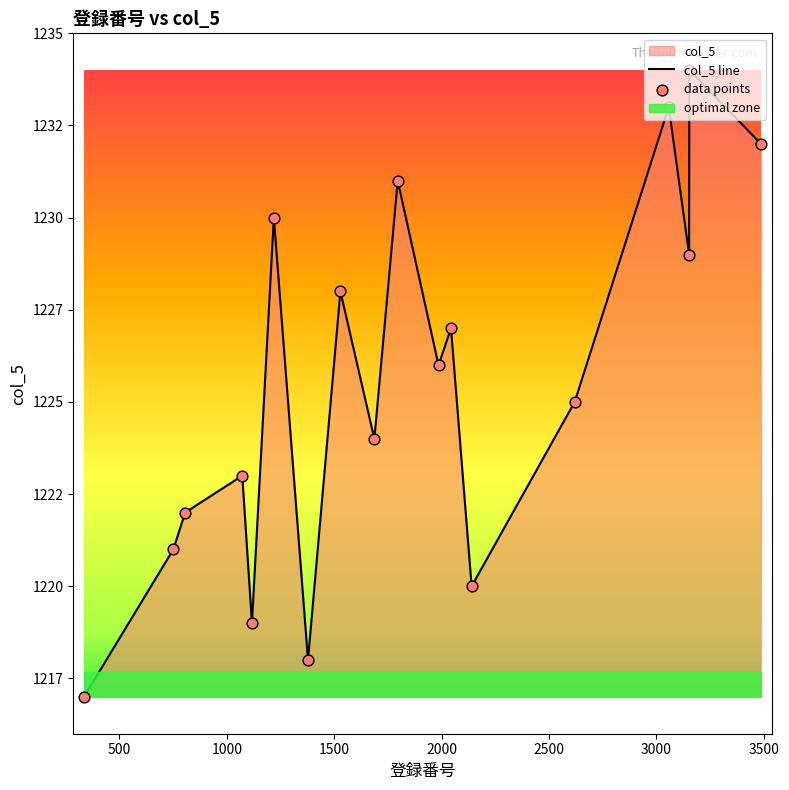

Is the value of data points at 2500 greater than the value of col_5 line at 0?

Yes